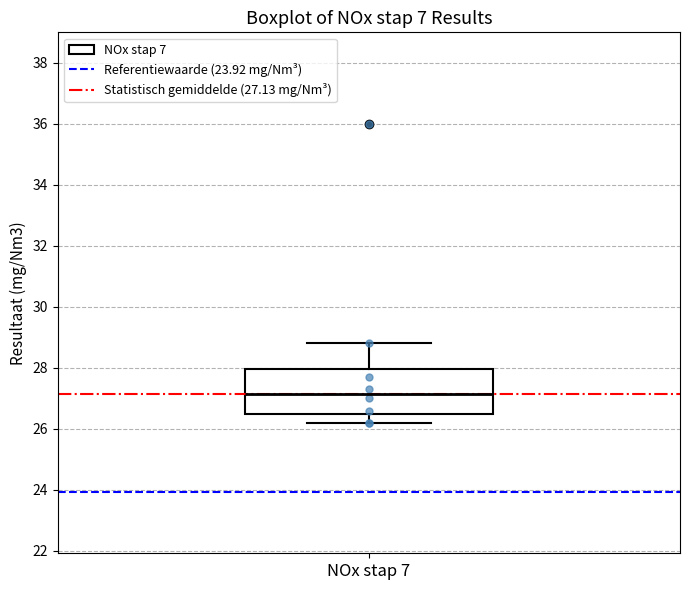

Where does the lower whisker of the box for NOx stap 7 end on the y-axis? The values are not printed on the chart, so give them approximately, as read against the axis.

26.2